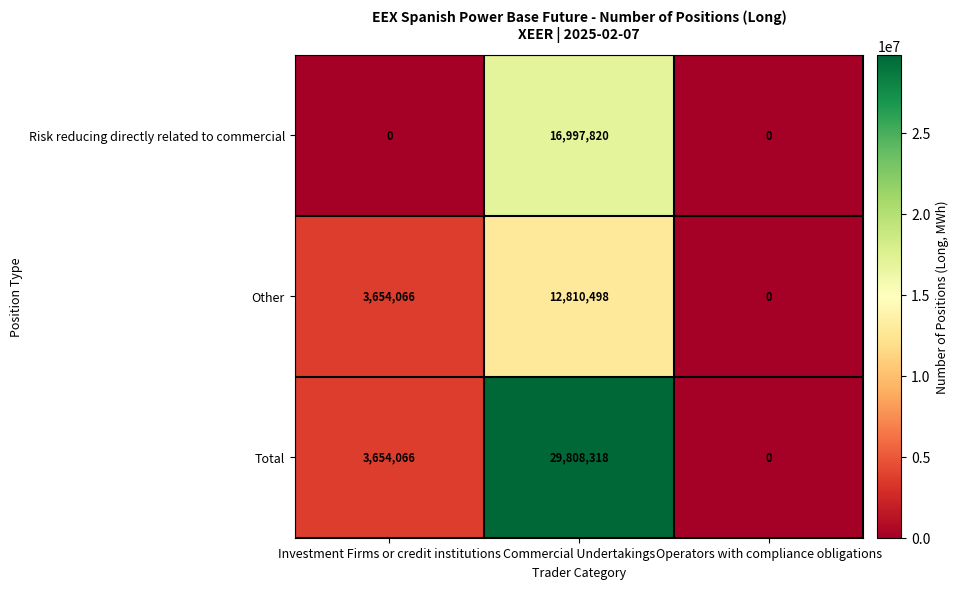

Which series has the widest spread of values?

Total